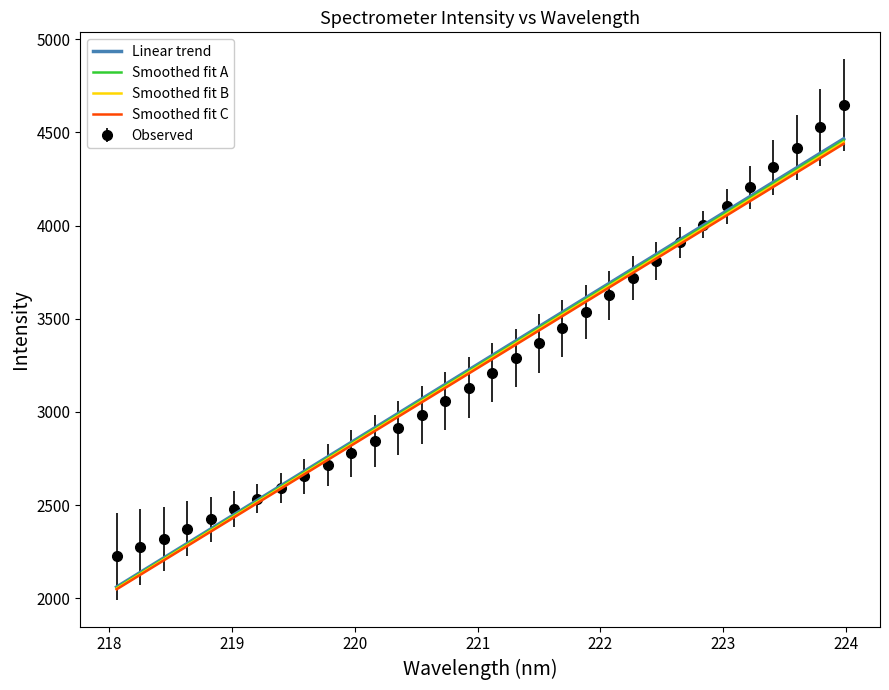

What is the average value?

3263.5